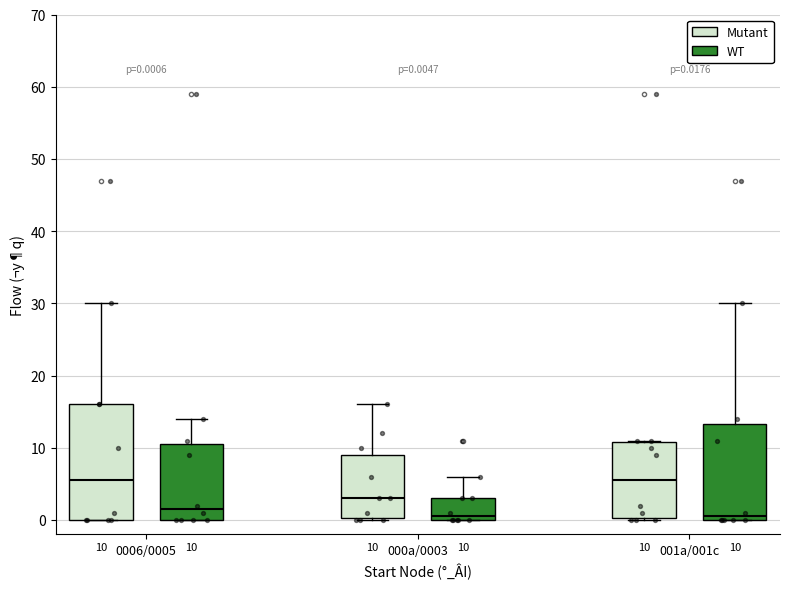

Comparing the boxes themselves (not the whiskers), which one is the tallest?

0006/0005 (Mutant)